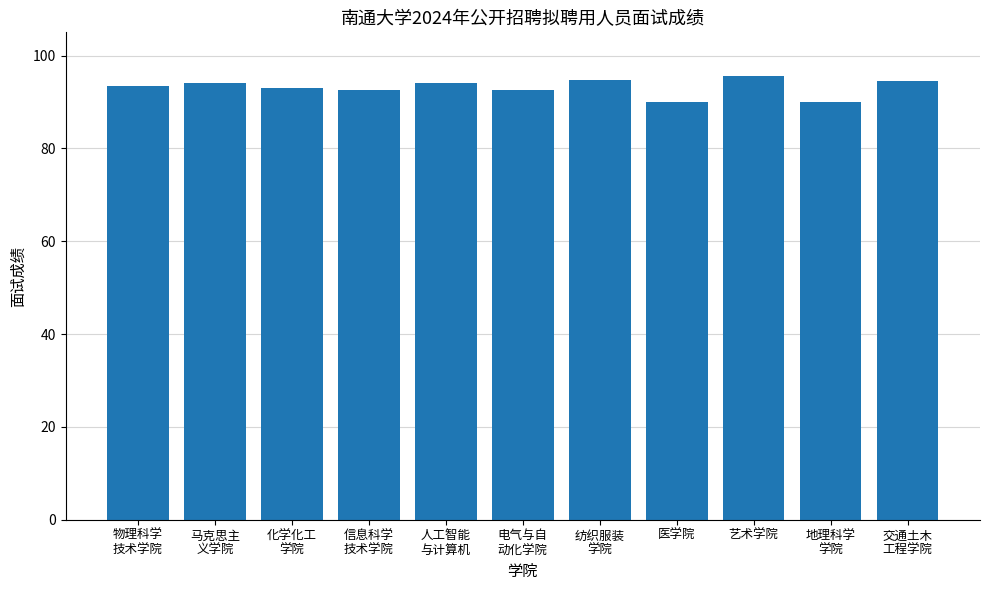

Approximately how many times larger is the value at 化学化工
学院 compared to 人工智能
与计算机?

1.0